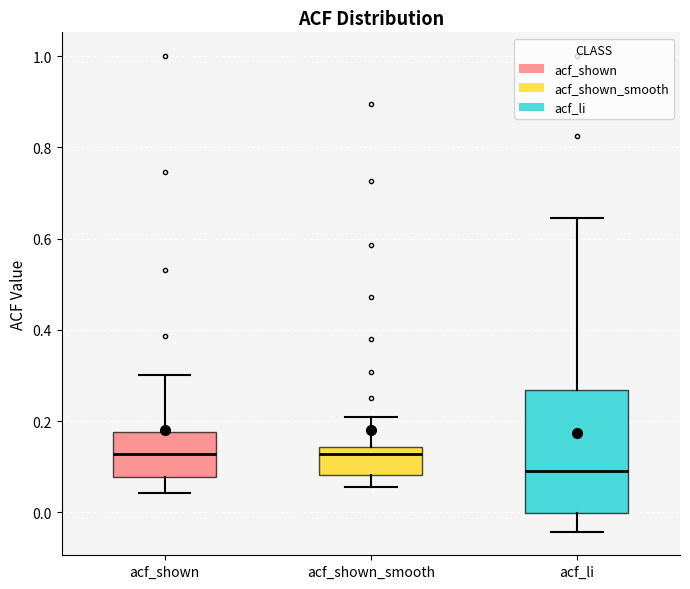

Reading left to right, transcribe this box plot: for each box, give where its median line is, the range the box spans, and where its two whiskers end, as read against the y-axis. The values are not printed on the chart, so give them approximately, as read against the axis.

acf_shown: median 0.12, box 0.08 to 0.18, whiskers 0.04 to 0.30
acf_shown_smooth: median 0.12, box 0.08 to 0.14, whiskers 0.06 to 0.20
acf_li: median 0.10, box 0.00 to 0.26, whiskers -0.04 to 0.64